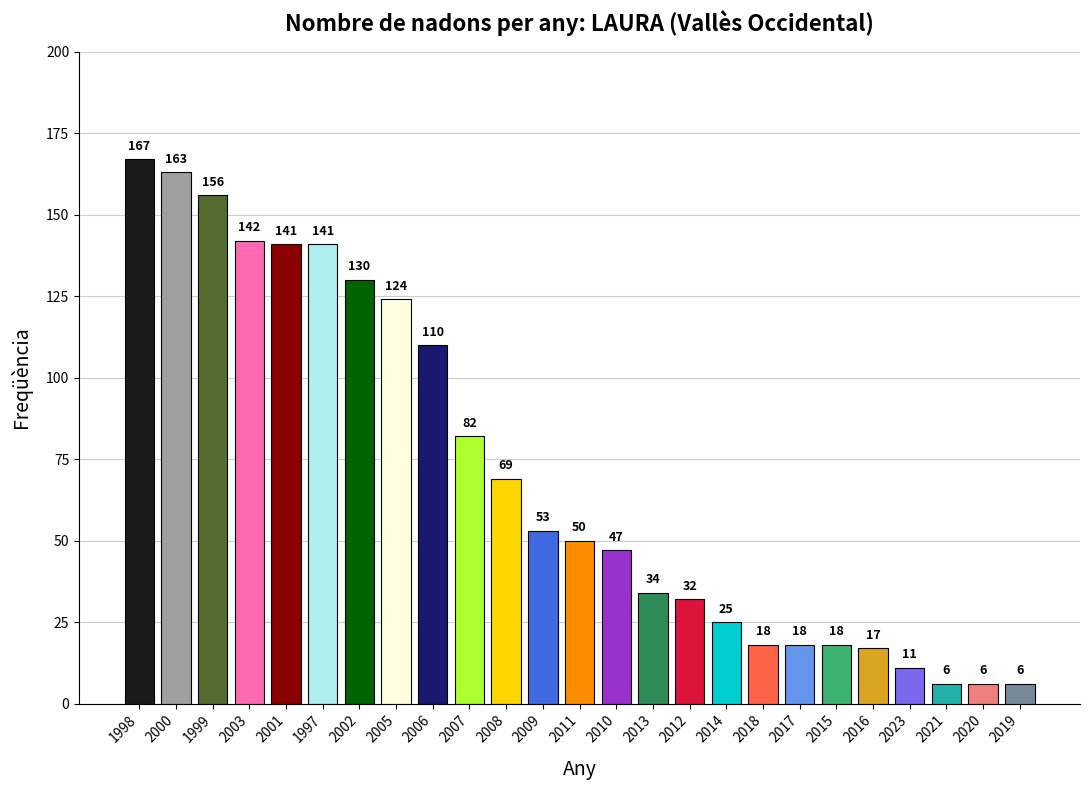

What is the value of the 3rd bar from the left?

156